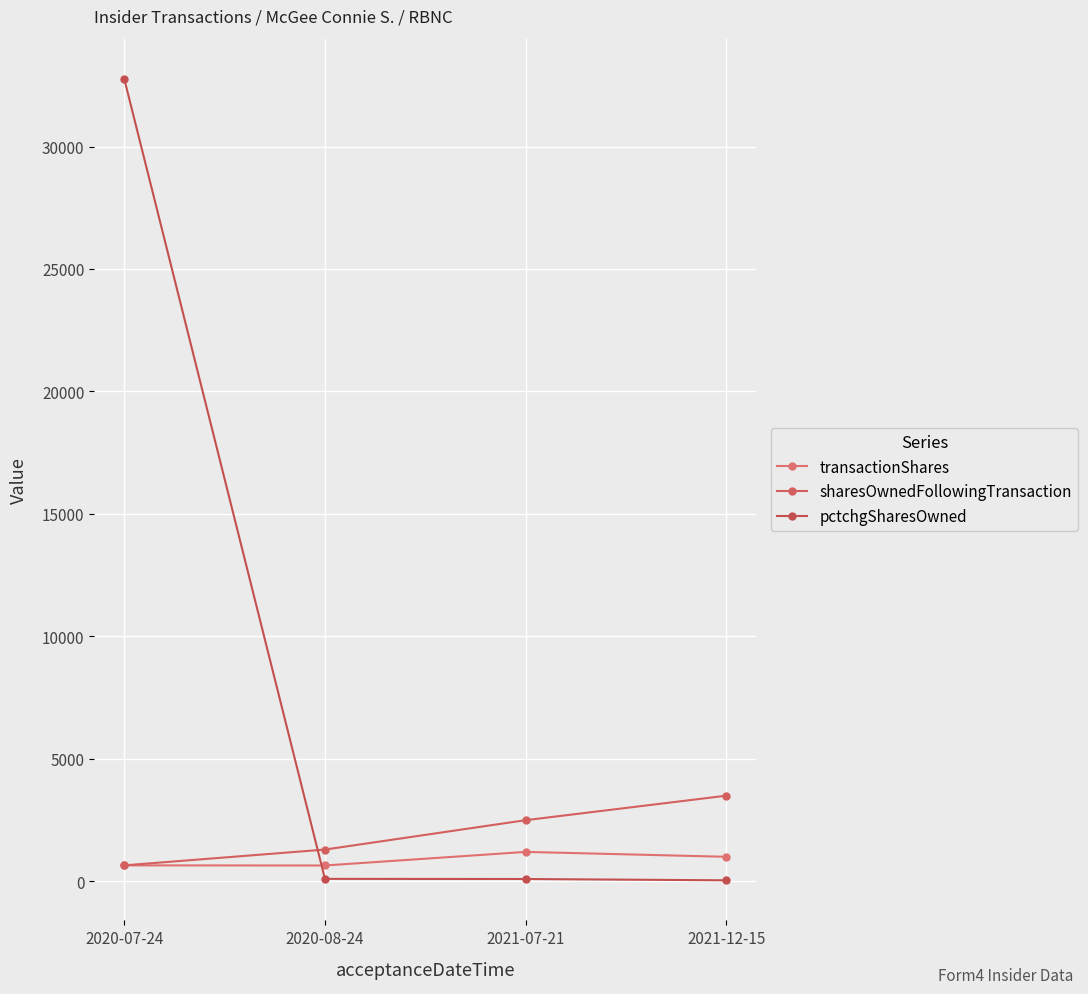

Which series has the largest range (max minus min)?

pctchgSharesOwned